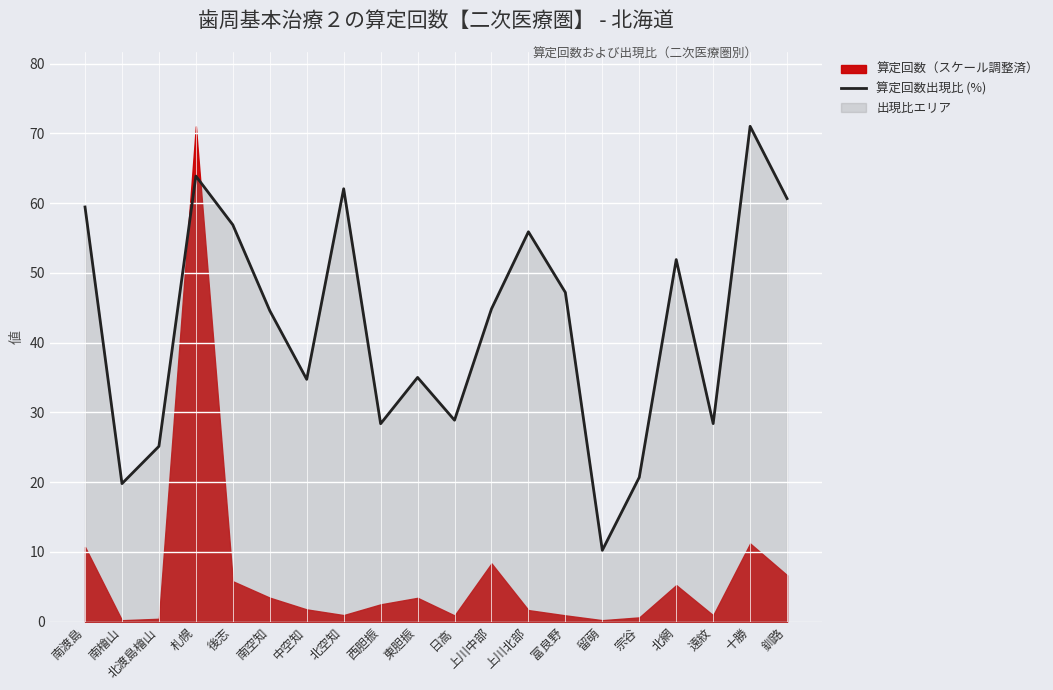

At which category does the chart reach its minimum across all series?

留萌